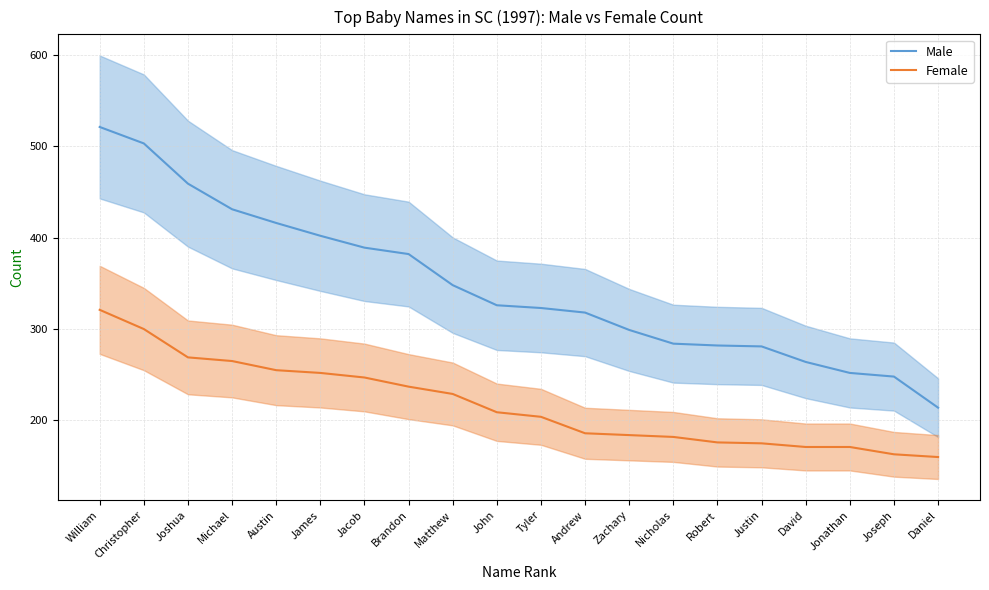

At which category does the chart reach its peak across all series?

William